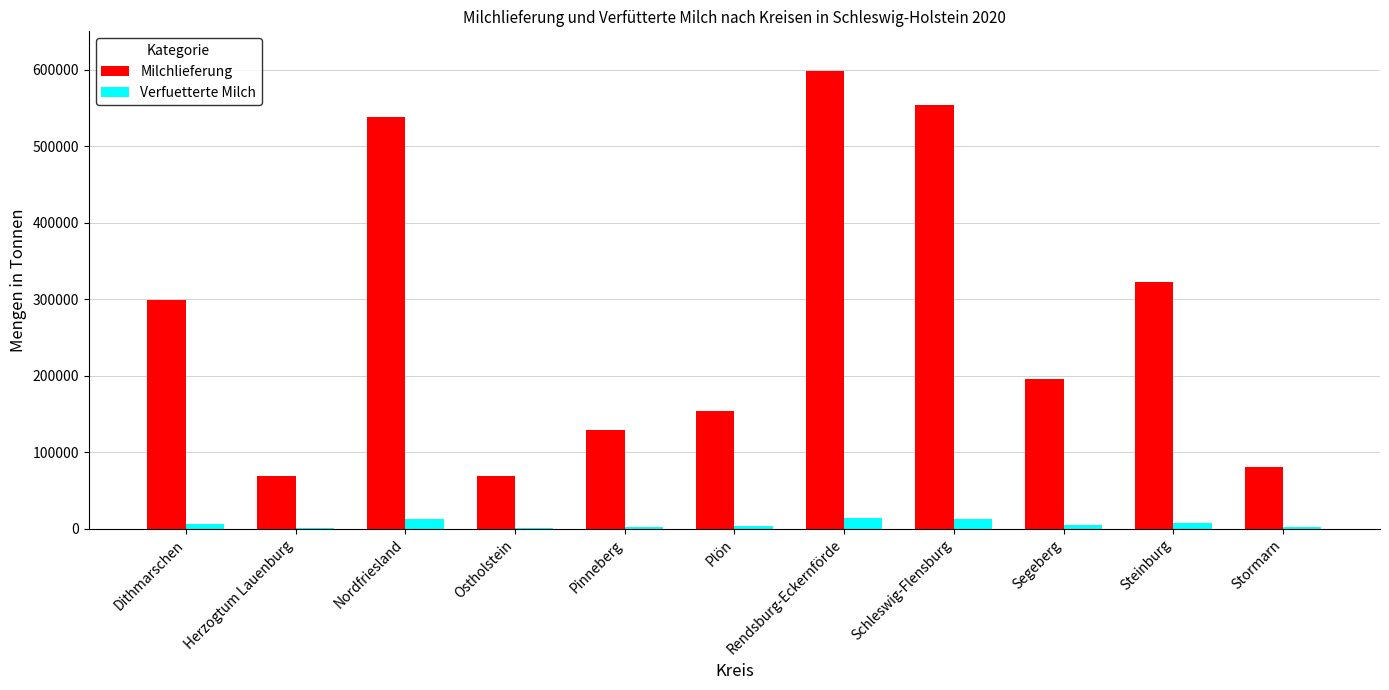

The Verfuetterte Milch series shows 13879.6 at Rendsburg-Eckernförde. True or false?

True